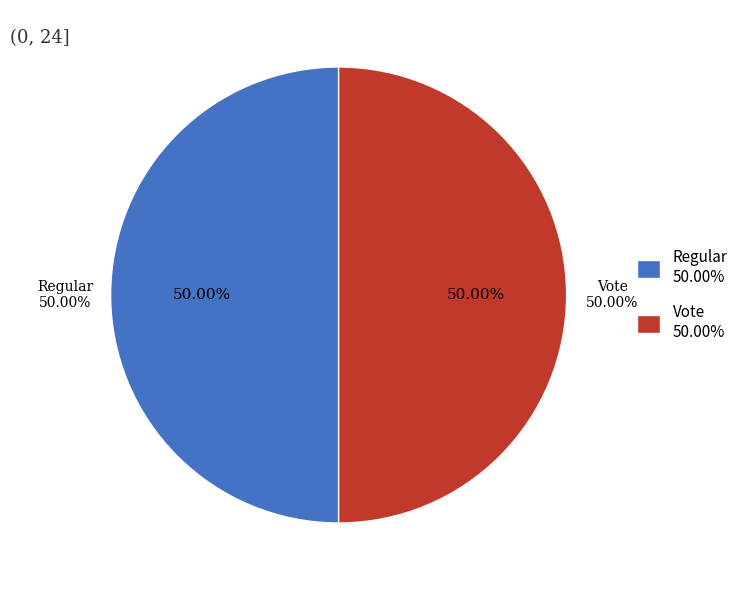

Which category has the biggest portion of the pie?

Regular